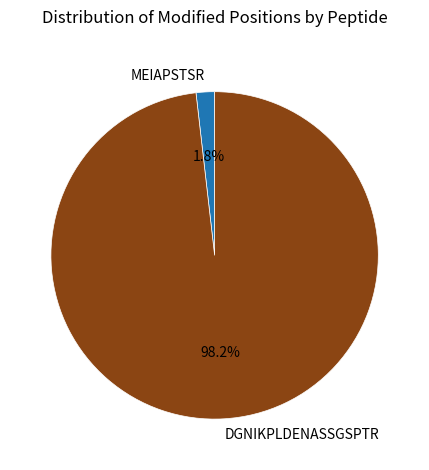

Do DGNIKPLDENASSGSPTR and MEIAPSTSR together represent more than half of the pie?

Yes